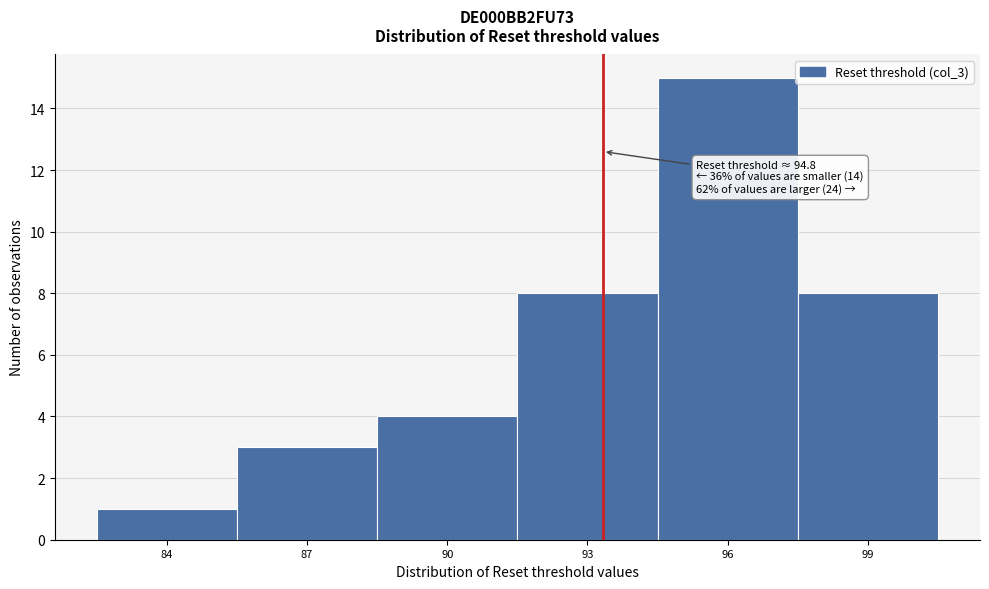

Reading left to right, list all the values displayed in this chart.

84=1	87=3	90=4	93=8	96=15	99=8